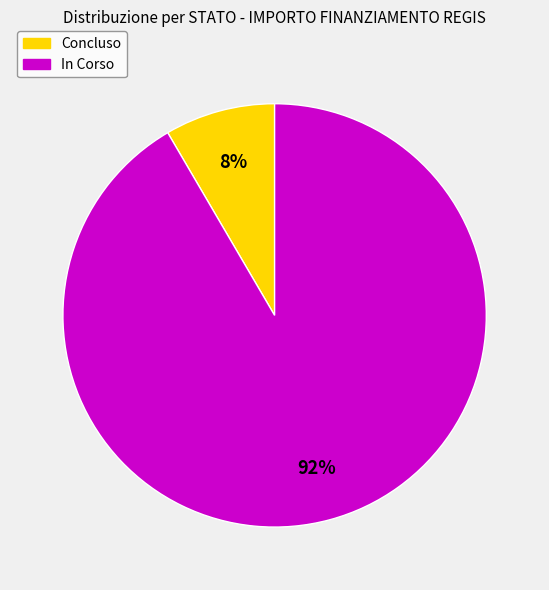

To the nearest percent, what portion does In Corso represent?

92%